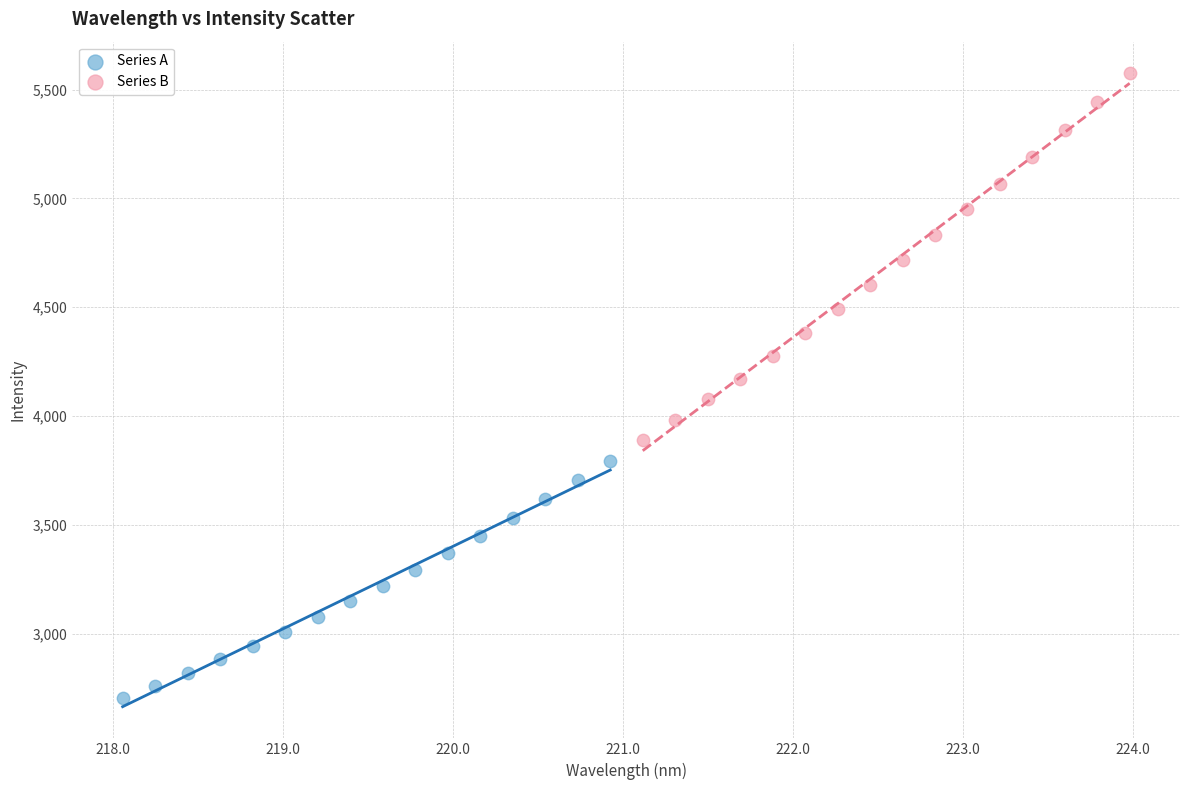

Which series contains the lowest Y value?

Series A